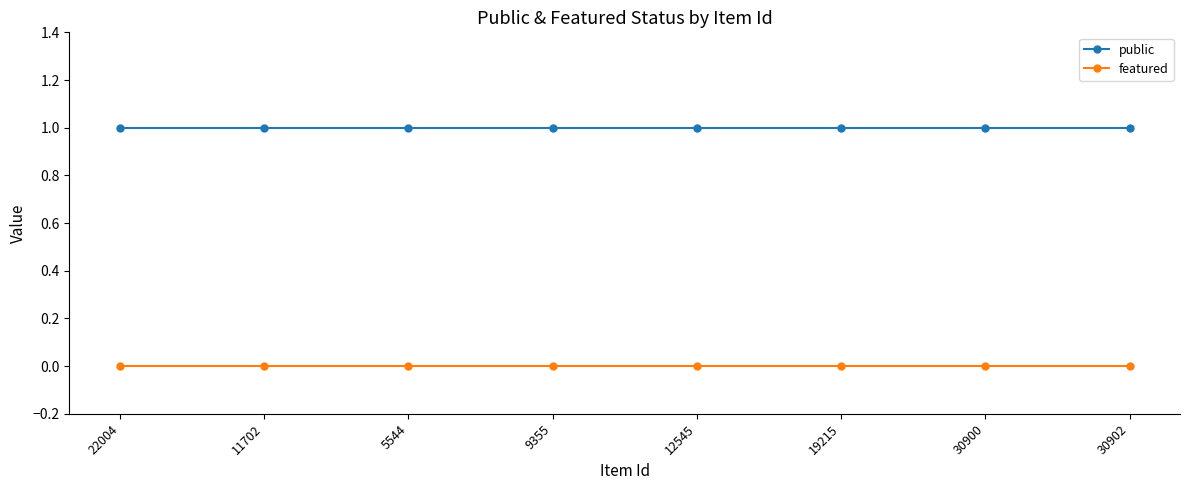

True or false: public and featured cross at least once.

False